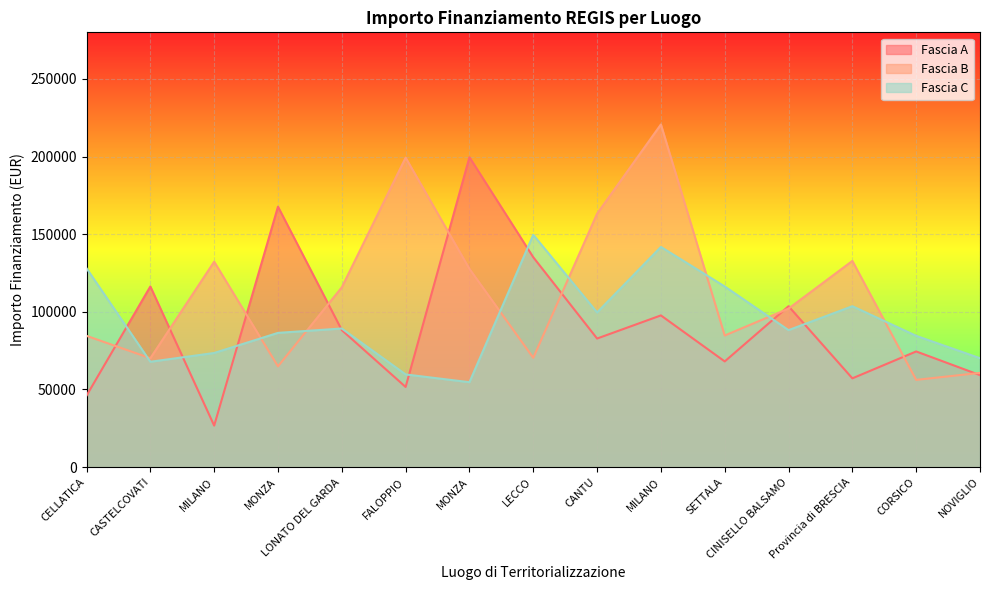

Reading left to right, extract all data points from this chart.

Fascia A: CELLATICA=46044.5	CASTELCOVATI=116324.6	MILANO=26730.0	MONZA=167724.8	LONATO DEL GARDA=88213.8	FALOPPIO=51620.1	MONZA=199567.7	LECCO=135157.2	CANTU=82798.6	MILANO=97694.9	SETTALA=68057.8	CINISELLO BALSAMO=103619.9	Provincia di BRESCIA=57160.7	CORSICO=74486.0	NOVIGLIO=59229.0
Fascia B: CELLATICA=84538.8	CASTELCOVATI=70120.9	MILANO=132279.7	MONZA=64886.6	LONATO DEL GARDA=115789.8	FALOPPIO=199303.9	MONZA=127674.8	LECCO=70397.4	CANTU=163198.8	MILANO=220663.0	SETTALA=84744.5	CINISELLO BALSAMO=102092.5	Provincia di BRESCIA=132781.0	CORSICO=56181.6	NOVIGLIO=60687.8
Fascia C: CELLATICA=128032.6	CASTELCOVATI=67843.7	MILANO=73496.1	MONZA=86448.2	LONATO DEL GARDA=89266.3	FALOPPIO=59681.5	MONZA=54682.1	LECCO=149604.4	CANTU=99582.8	MILANO=141794.5	SETTALA=116324.6	CINISELLO BALSAMO=88213.8	Provincia di BRESCIA=103619.9	CORSICO=84538.8	NOVIGLIO=70120.9